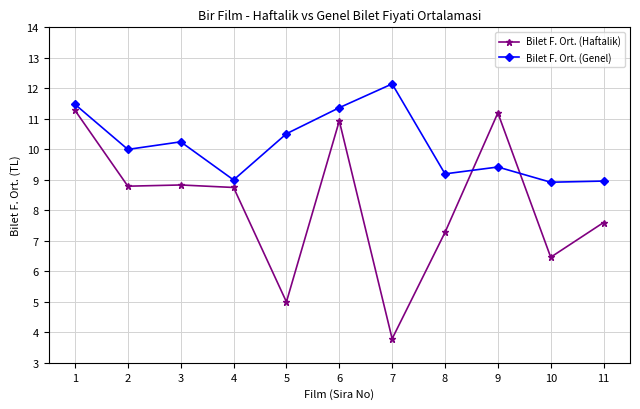

Between 5 and 7, which series saw the biggest shift?

Bilet F. Ort. (Genel)